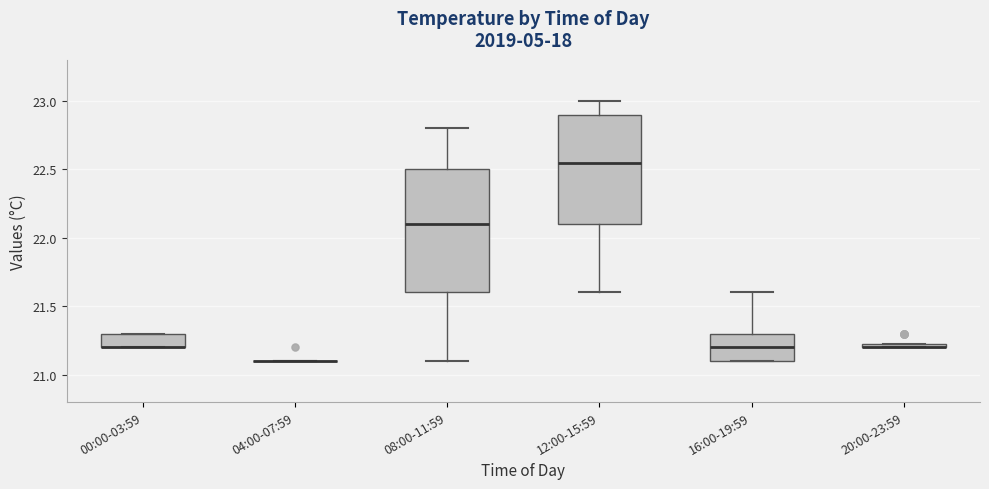

Comparing the boxes themselves (not the whiskers), which one is the tallest?

08:00-11:59